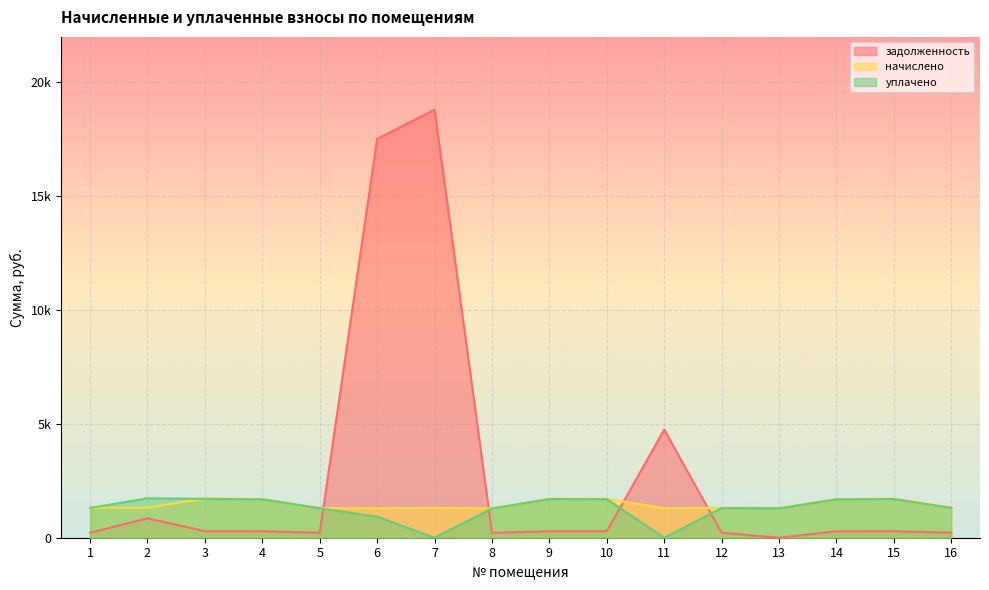

Between 4 and 6, which series saw the biggest shift?

задолженность